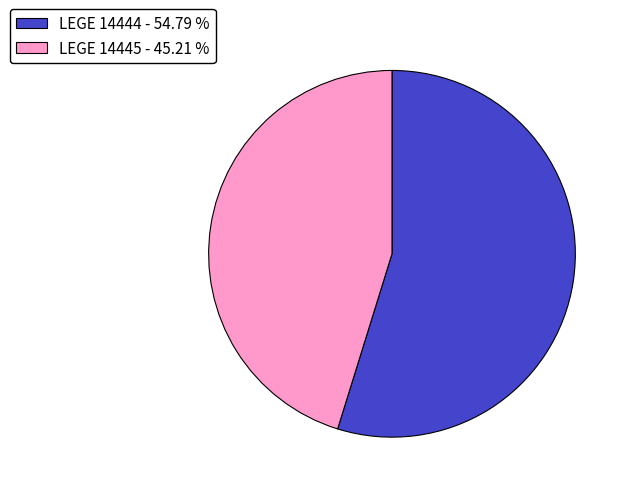

Which slice is the largest?

LEGE 14444